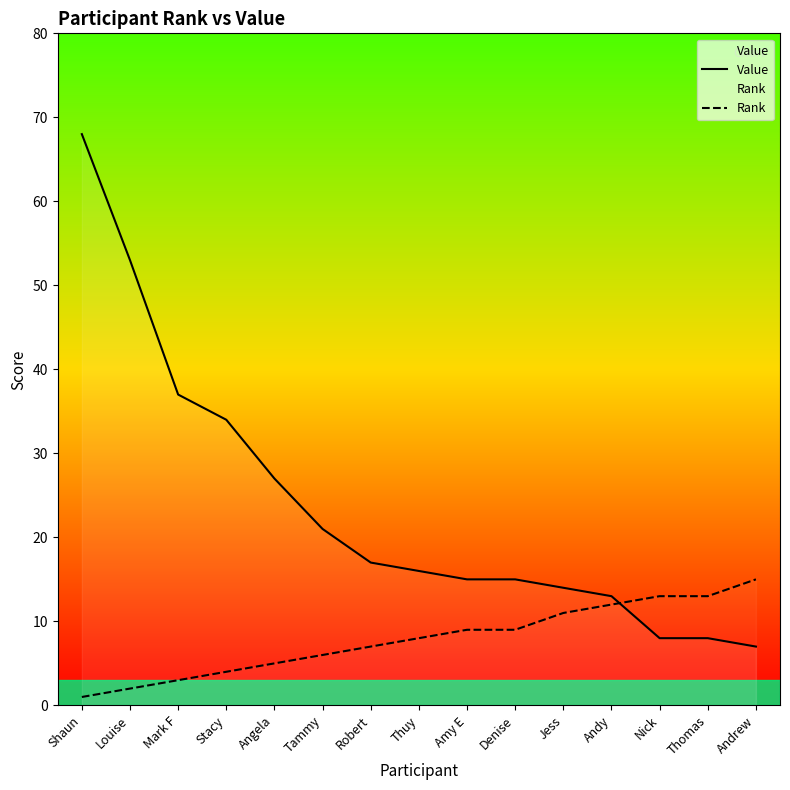

What position from the right is Robert?

9